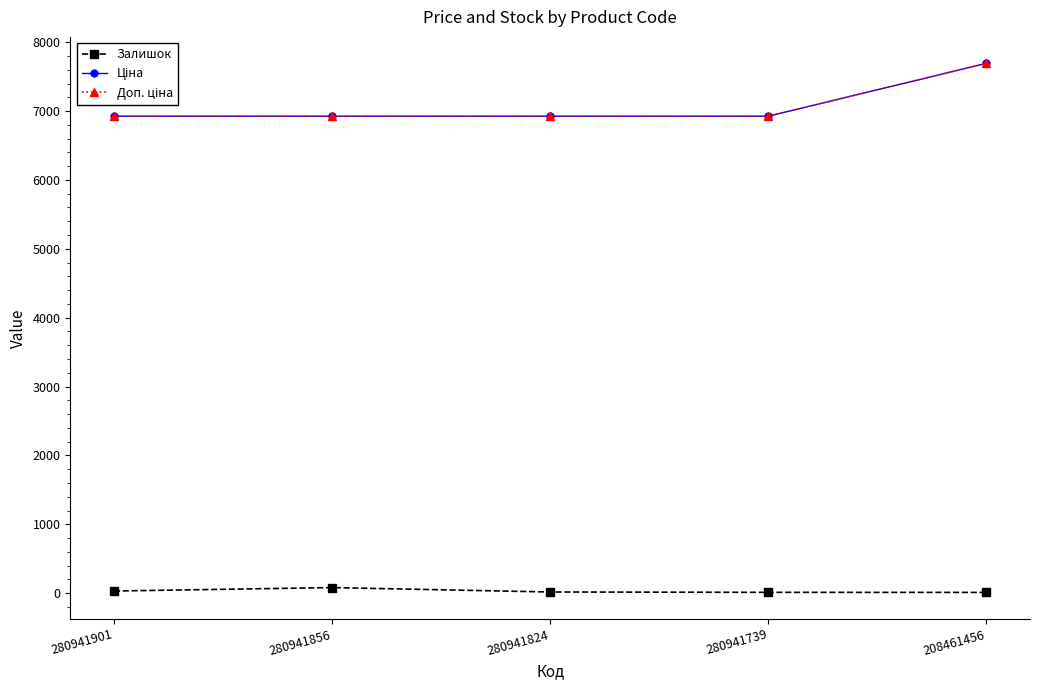

Is this an area chart (filled region under the line)?

No